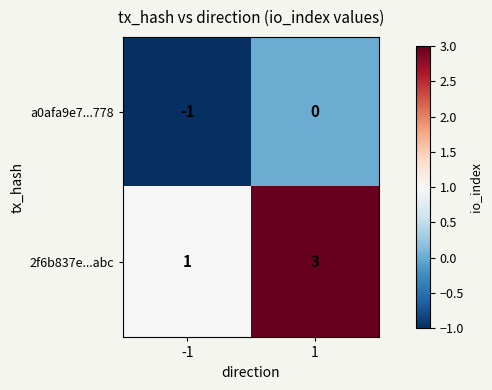

How many values in the 2f6b837e...abc series are below 3?

1